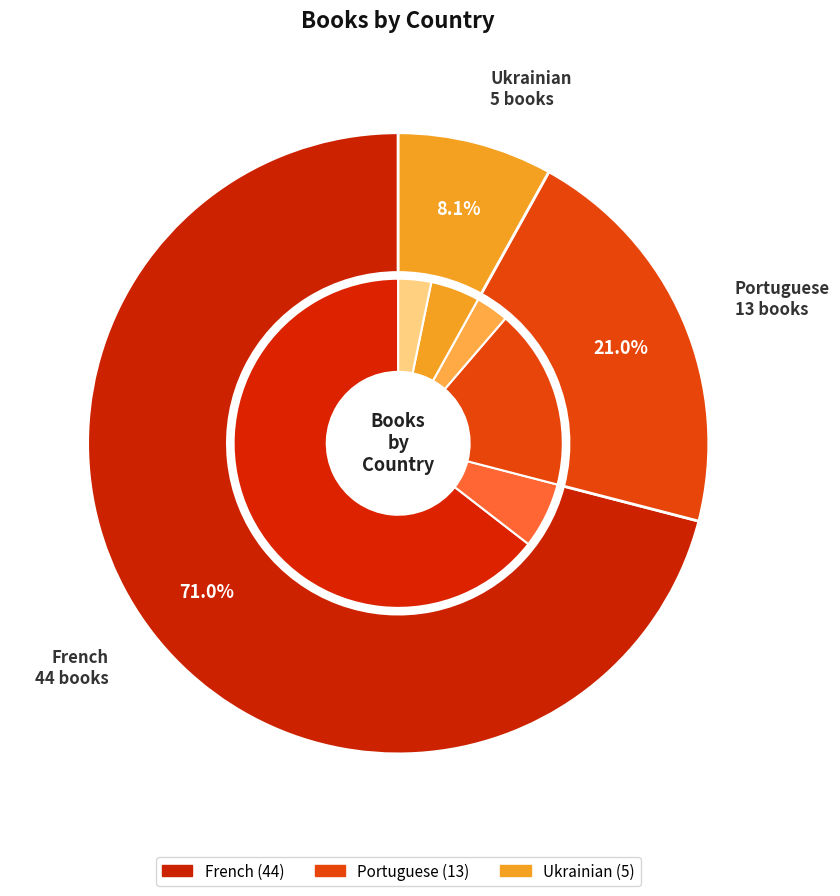

The Portuguese slice represents 13% of the pie. True or false?

False